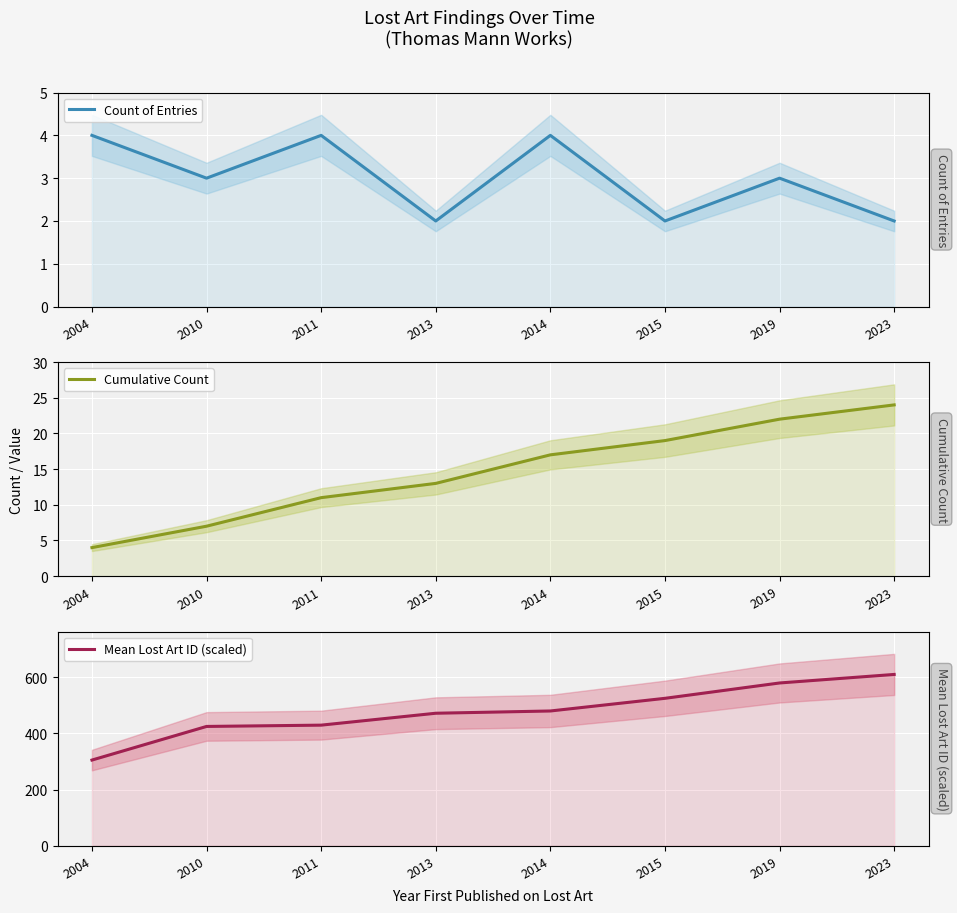

What is the difference between the second highest and second lowest values in the Count of Entries series?

2.0